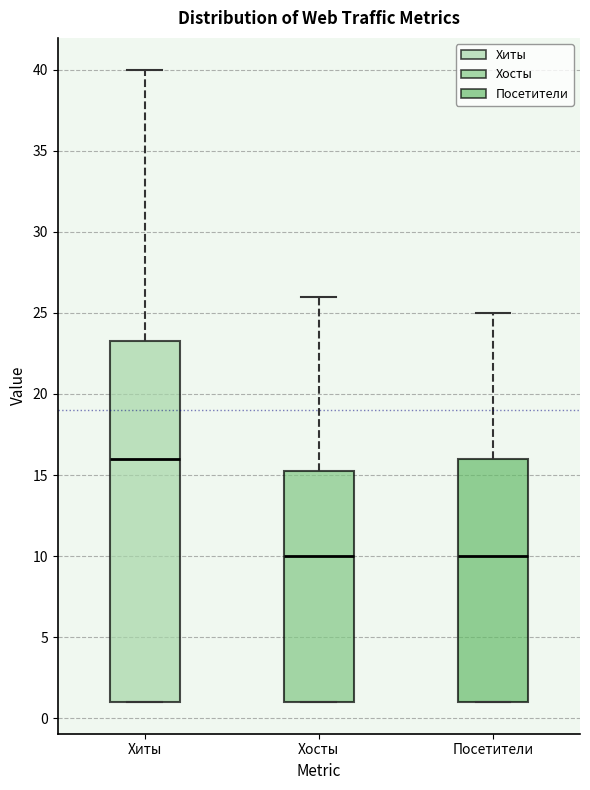

Comparing the boxes themselves (not the whiskers), which one is the tallest?

Хиты